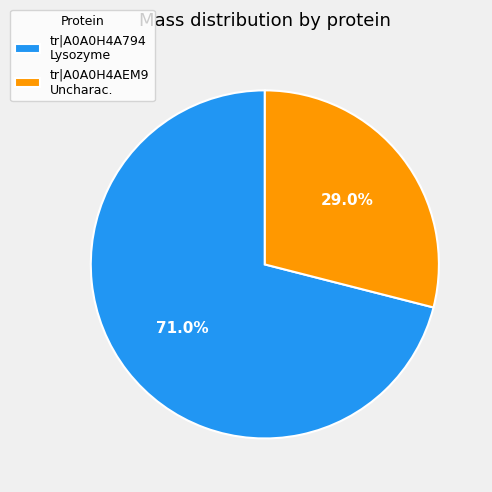

Combined, what portion of the pie is tr|A0A0H4AEM9 and tr|A0A0H4A794?

100.0%